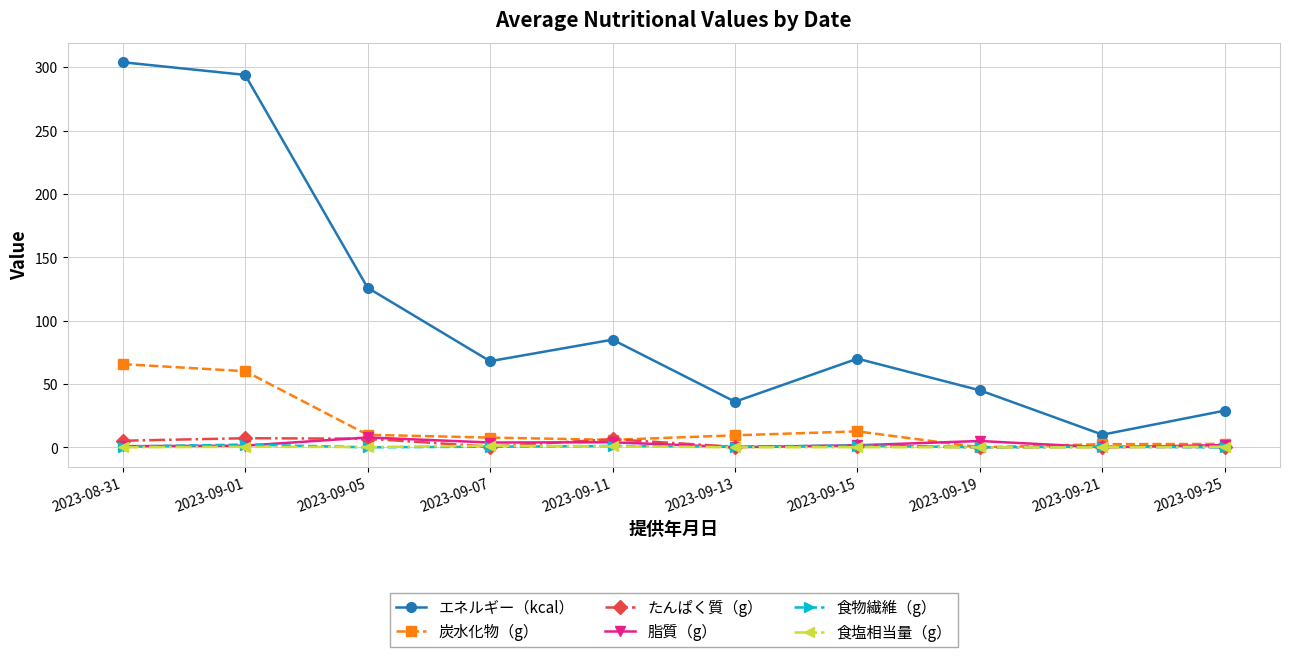

Is the value of 食塩相当量（g） at 2023-08-31 greater than the value of たんぱく質（g） at 2023-09-01?

No